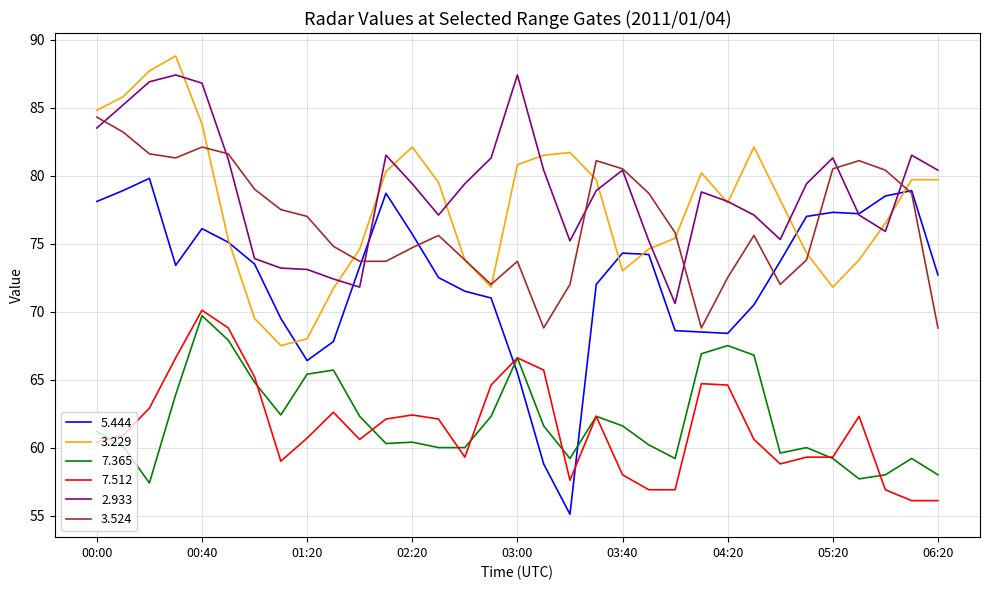

Which series has the widest spread of values?

5.444